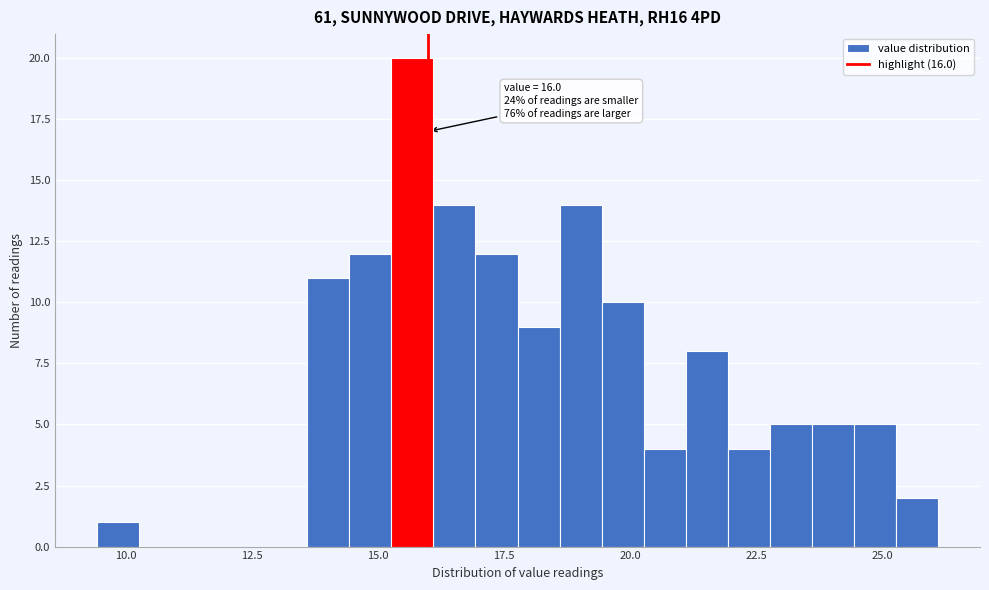

Around what value on the x-axis is the tallest bar? Give the approximate position of its centre, as read against the axis.

15.5